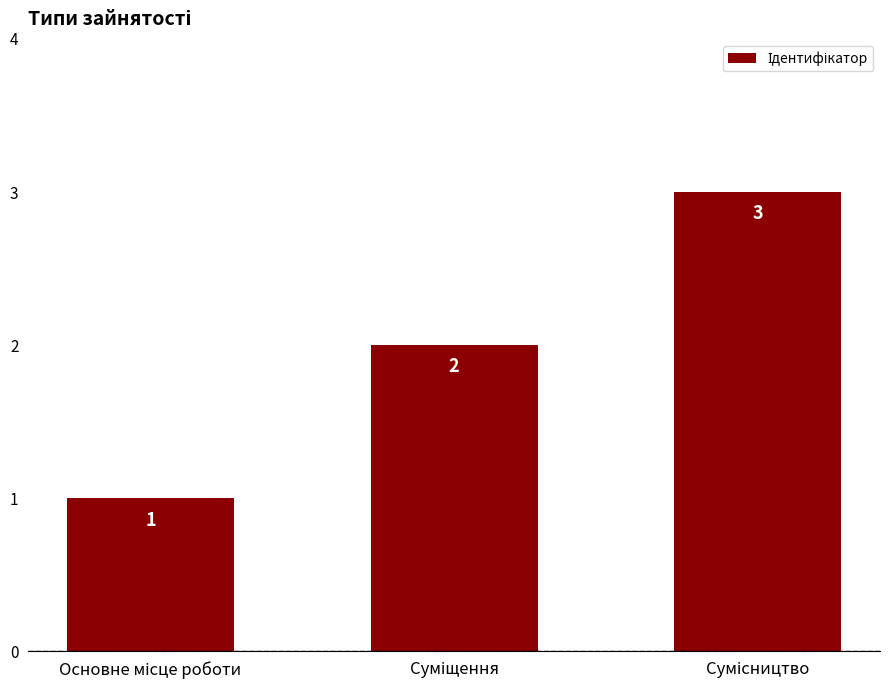

How many values are between 1 and 3?

3